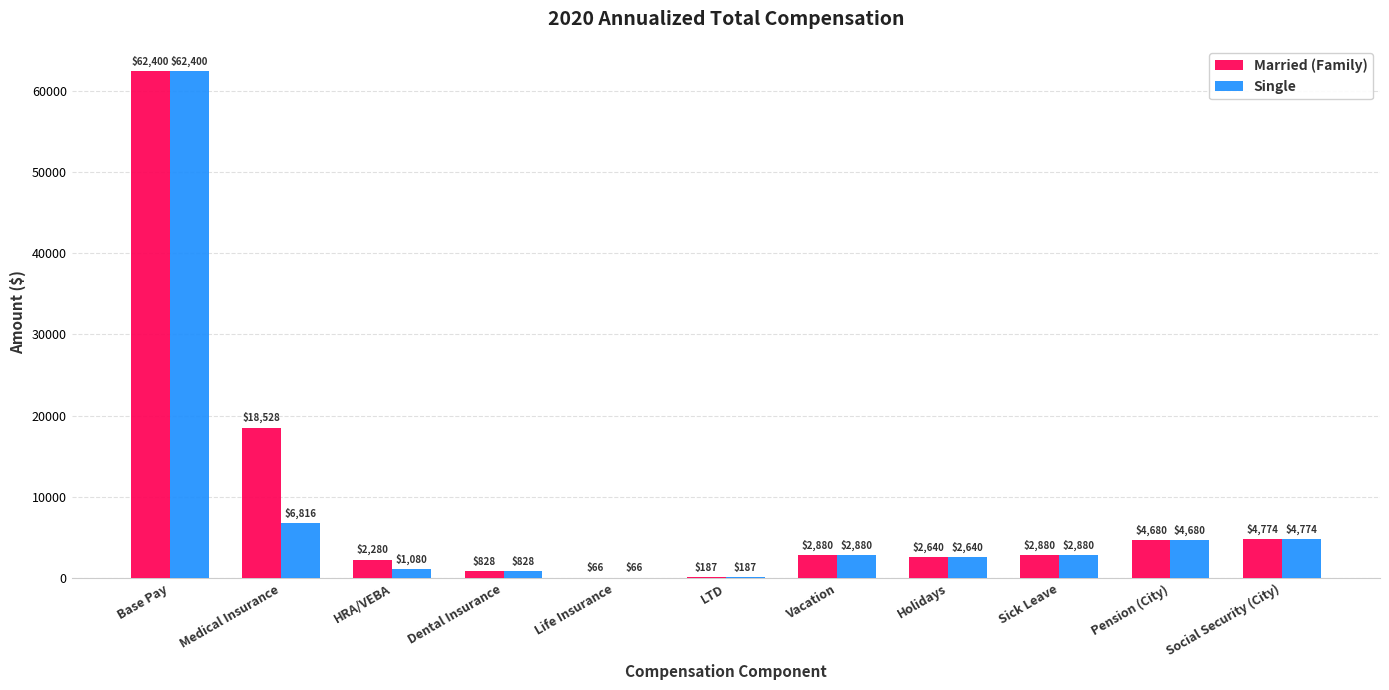

Is it true that Married (Family) equals 87147.5 at Base Pay?

False